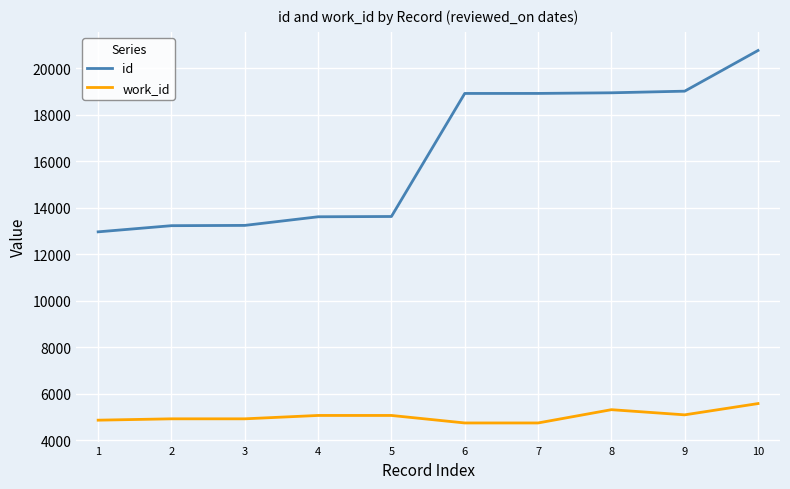

Which series has the largest range (max minus min)?

id